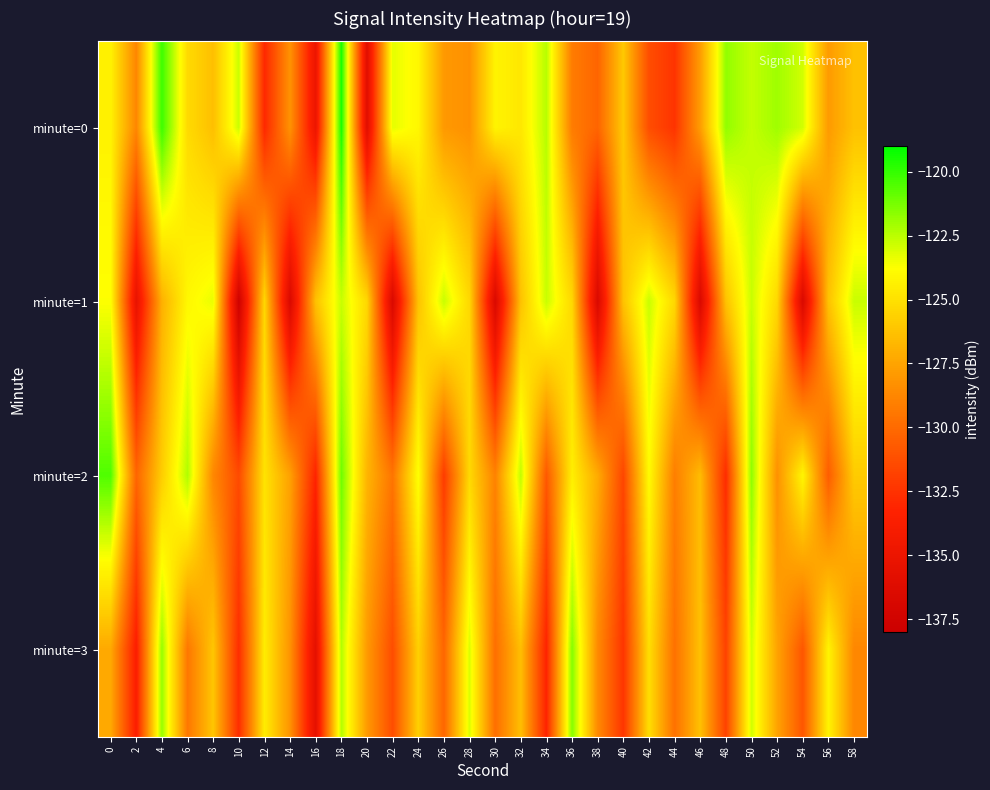

Reading right to left, extract all data points from this chart.

minute=0: 58=-126.3	56=-127.9	54=-122.9	52=-122.0	50=-122.7	48=-121.8	46=-127.8	44=-132.5	42=-131.3	40=-126.0	38=-130.2	36=-129.2	34=-122.4	32=-124.7	30=-124.2	28=-128.3	26=-127.9	24=-124.1	22=-123.3	20=-136.0	18=-119.5	16=-134.9	14=-128.2	12=-133.0	10=-122.8	8=-126.4	6=-125.3	4=-120.1	2=-128.7	0=-124.3
minute=1: 58=-122.8	56=-126.3	54=-136.7	52=-125.4	50=-122.8	48=-126.3	46=-136.7	44=-125.4	42=-122.8	40=-126.3	38=-136.7	36=-125.4	34=-122.8	32=-126.3	30=-136.7	28=-125.4	26=-122.8	24=-126.3	22=-136.7	20=-125.4	18=-122.8	16=-126.3	14=-136.7	12=-125.4	10=-137.7	8=-123.4	6=-124.0	4=-127.0	2=-135.3	0=-123.7
minute=2: 58=-125.9	56=-130.6	54=-124.1	52=-128.3	50=-121.7	48=-132.8	46=-126.5	44=-129.1	42=-123.9	40=-131.6	38=-127.2	36=-124.4	34=-130.8	32=-122.6	30=-128.9	28=-125.3	26=-132.1	24=-123.7	22=-129.5	20=-126.8	18=-121.1	16=-133.2	14=-127.6	12=-124.9	10=-131.4	8=-128.7	6=-122.3	4=-125.8	2=-130.2	0=-120.5
minute=3: 58=-128.7	56=-124.2	54=-130.9	52=-127.5	50=-122.9	48=-131.8	46=-126.3	44=-129.7	42=-125.1	40=-132.4	38=-128.6	36=-121.5	34=-133.2	32=-126.4	30=-129.8	28=-123.1	26=-130.2	24=-125.7	22=-131.3	20=-127.9	18=-122.4	16=-135.6	14=-128.2	12=-124.5	10=-132.7	8=-126.1	6=-129.4	4=-121.8	2=-133.6	0=-127.3